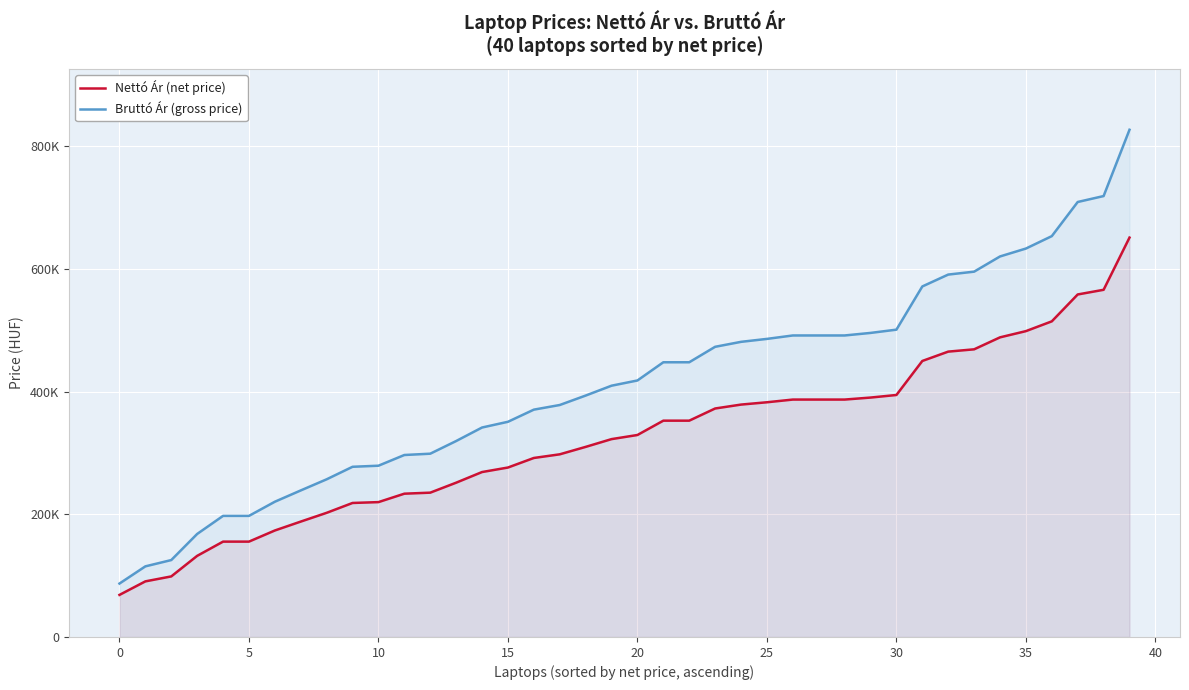

Is the value of Bruttó Ár (gross price) at 28 greater than the value of Nettó Ár (net price) at 45?

Yes